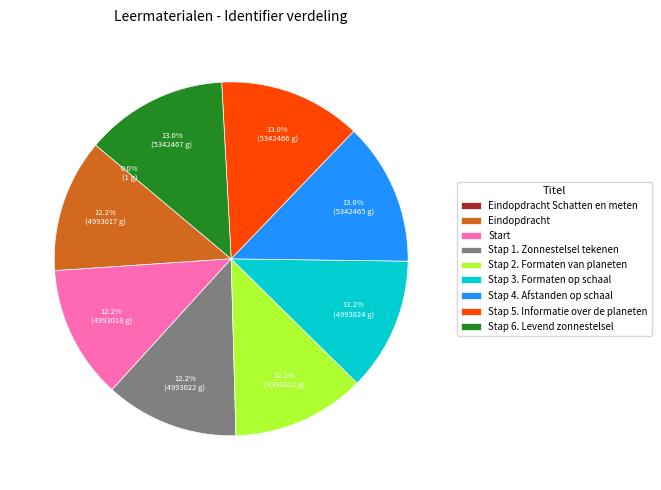

Is there a majority slice in this chart?

No